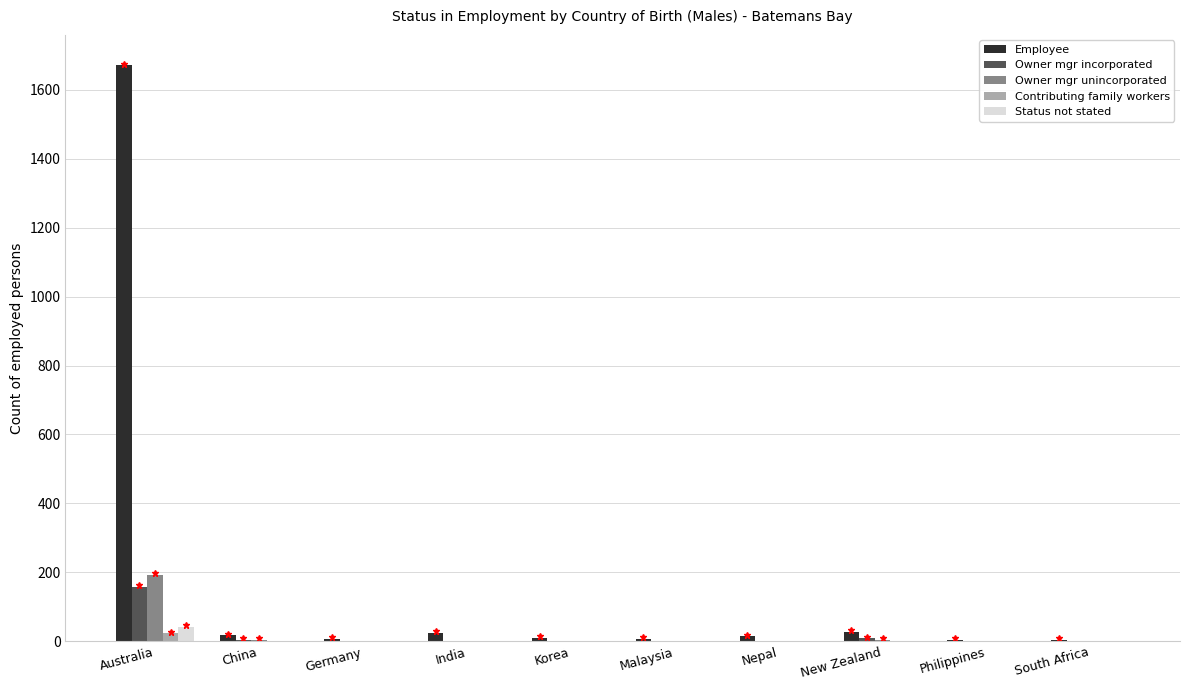

What is the greatest value displayed?

1671